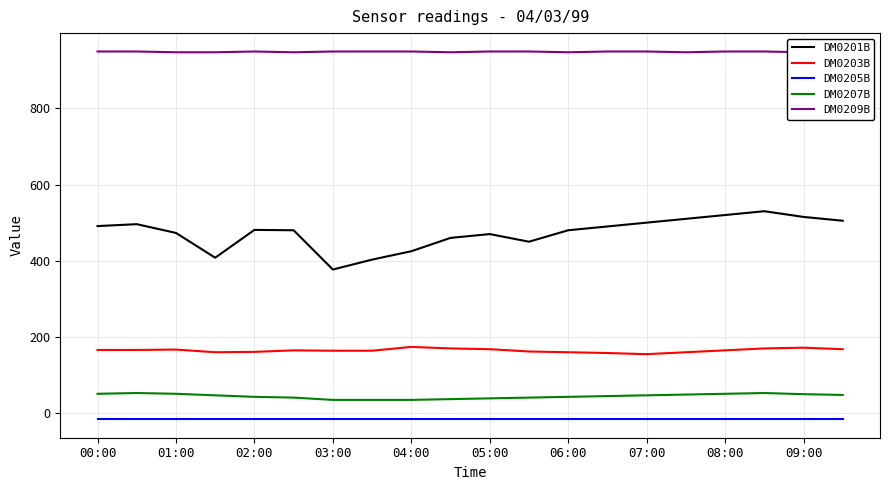

True or false: DM0205B and DM0207B cross at least once.

False